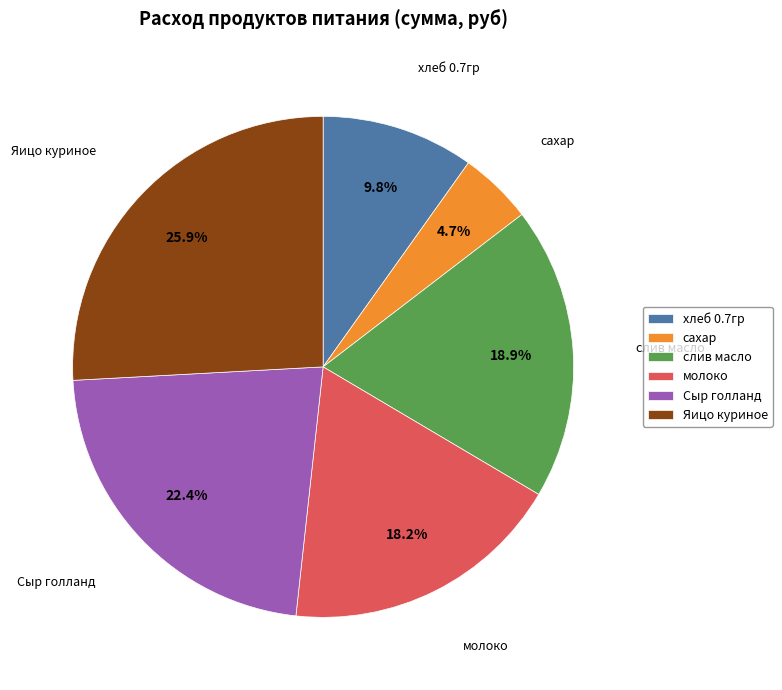

Is there a majority slice in this chart?

No